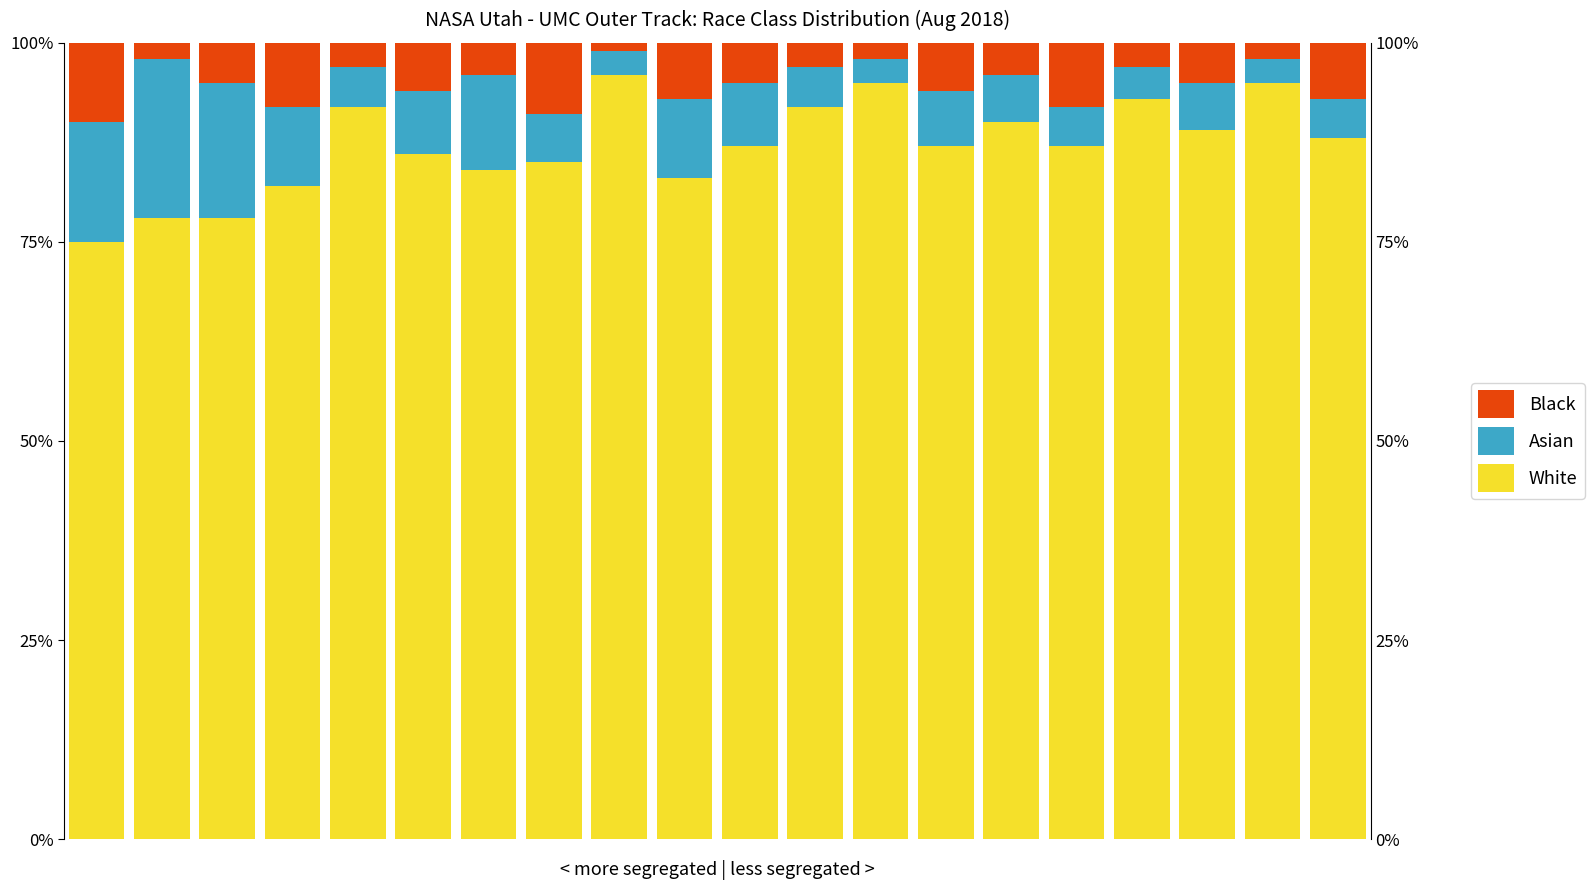

What is the difference between the maximum and minimum values in the White series?

21